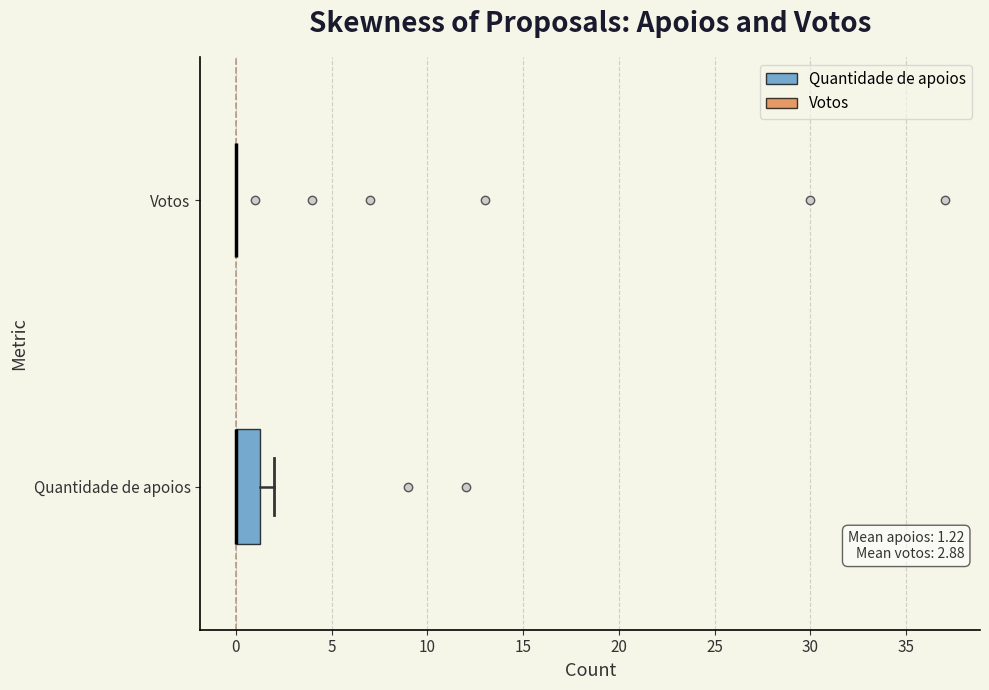

Comparing the boxes themselves (not the whiskers), which one is the widest?

Quantidade de apoios